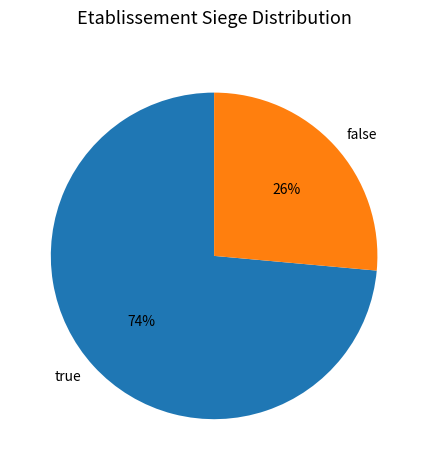

Does false account for over 50% of the chart?

No